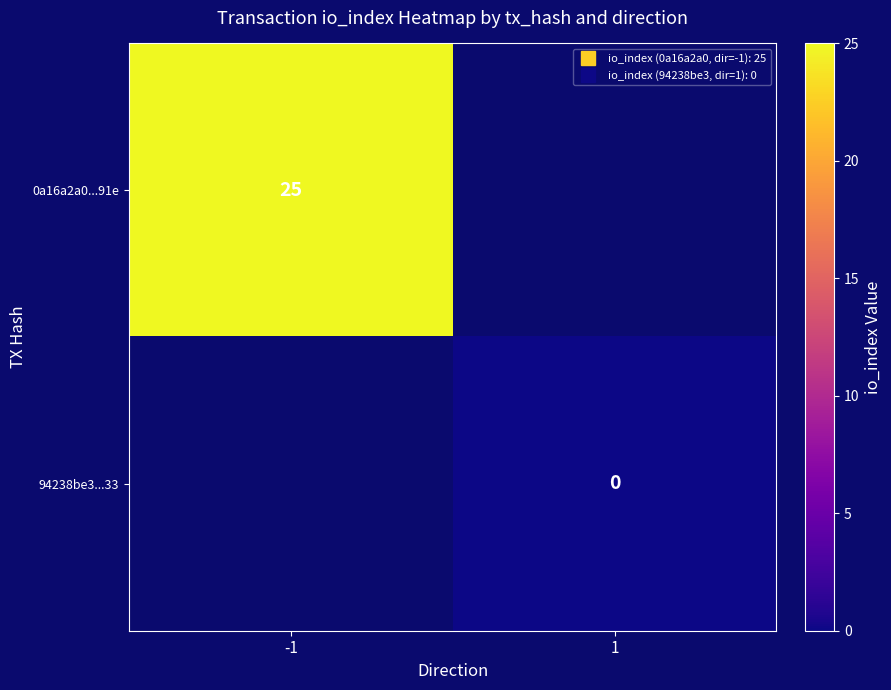

Rank the series by their maximum value, from highest to lowest.

0a16a2a0...91e, 94238be3...33